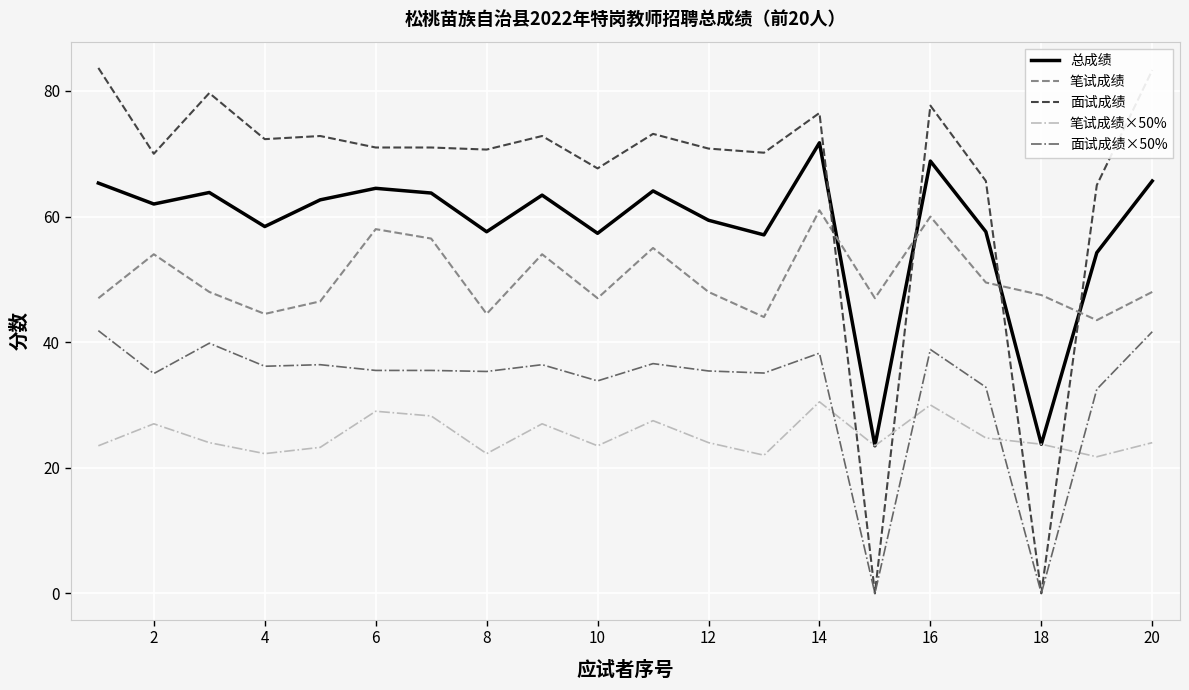

True or false: 面试成绩 and 总成绩 intersect in this chart.

True